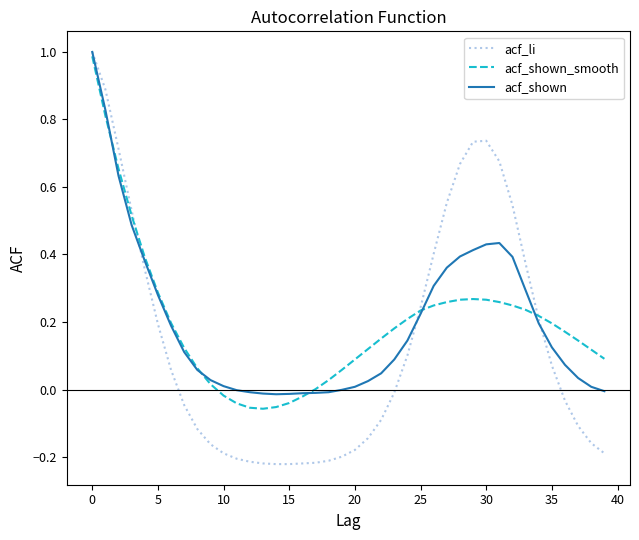

In acf_li, how many points are higher than both neighbors (excluding endpoints)?

1